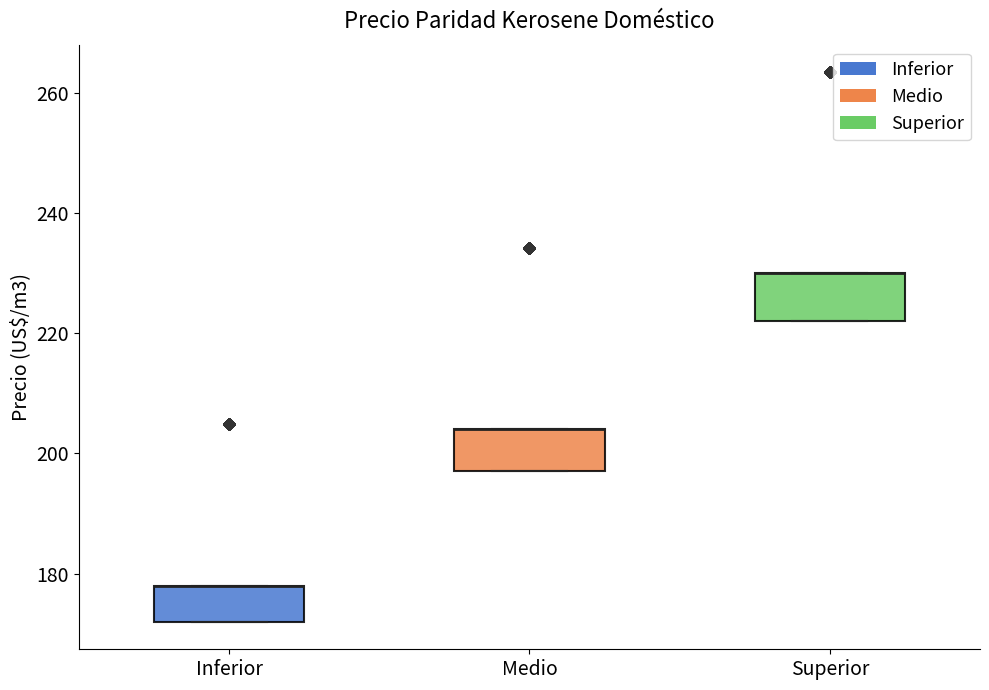

Reading left to right, transcribe this box plot: for each box, give where its median line is, the range the box spans, and where its two whiskers end, as read against the y-axis. The values are not printed on the chart, so give them approximately, as read against the axis.

Inferior: median 178 (drawn on the box's upper edge), box 172 to 178, whiskers 172 to 178
Medio: median 204 (drawn on the box's upper edge), box 198 to 204, whiskers 198 to 204
Superior: median 230 (drawn on the box's upper edge), box 222 to 230, whiskers 222 to 230